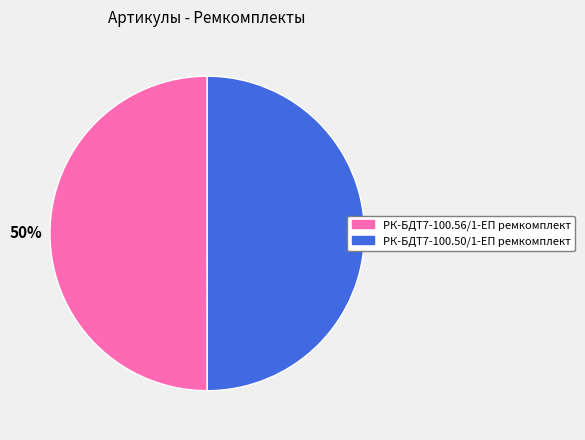

Is the sum of РК-БДТ7-100.56/1-ЕП ремкомплект and РК-БДТ7-100.50/1-ЕП ремкомплект greater than half?

Yes